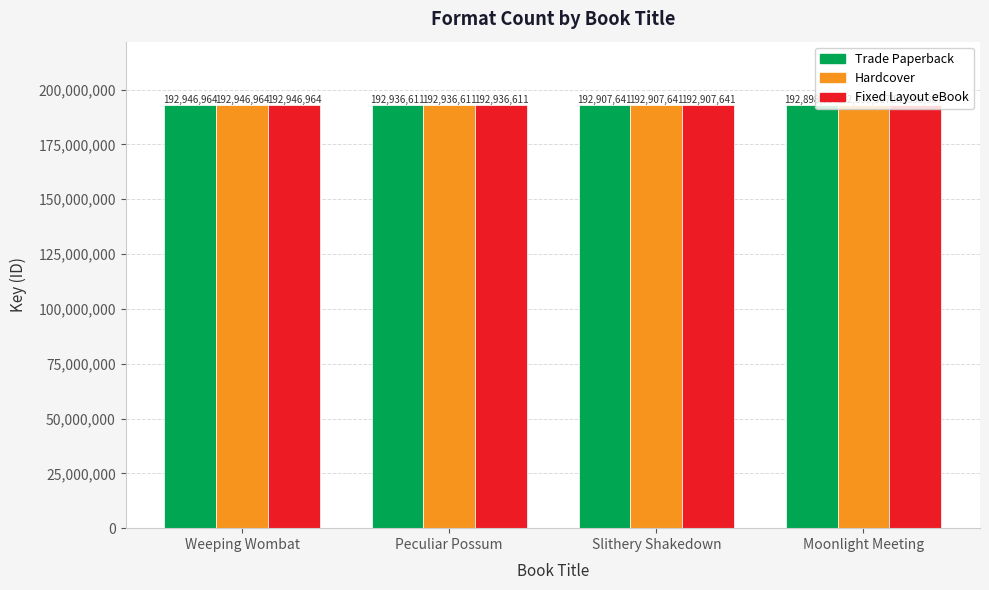

What is the total value across all series at Peculiar Possum?

578809833